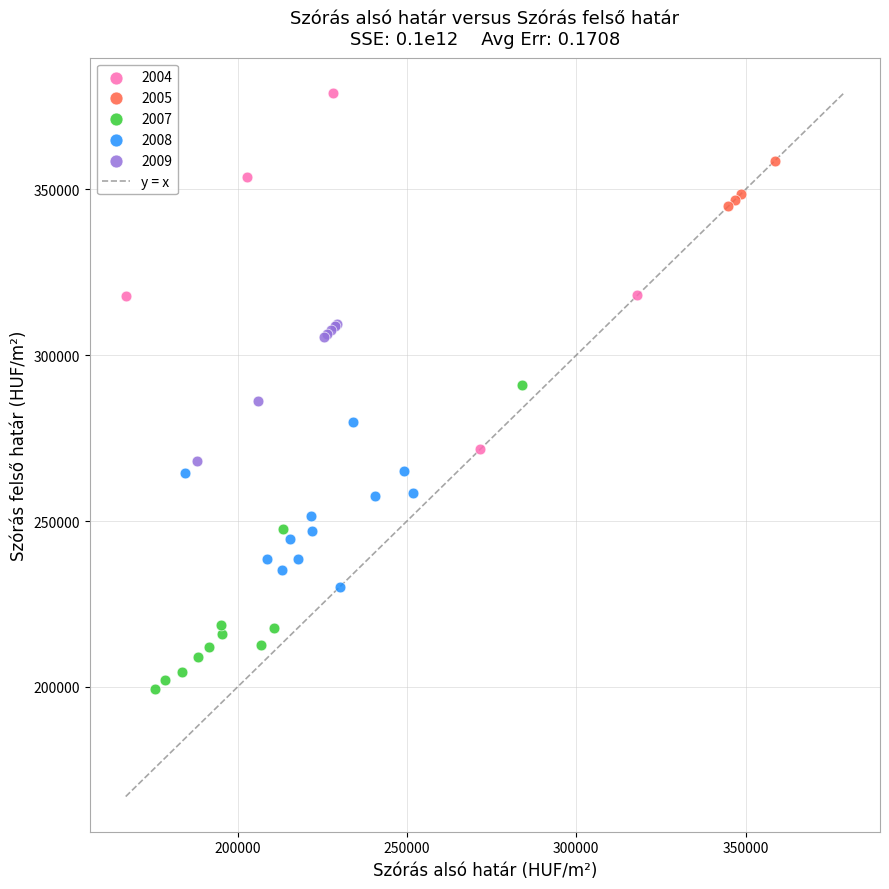

Which series reaches the minimum Y coordinate?

2007